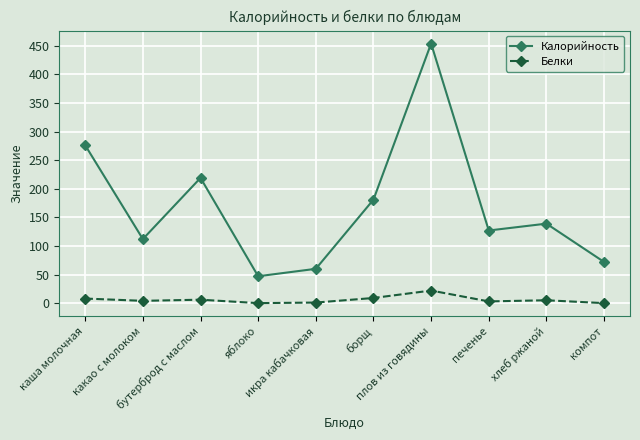

Which series has the largest total across all categories?

Калорийность